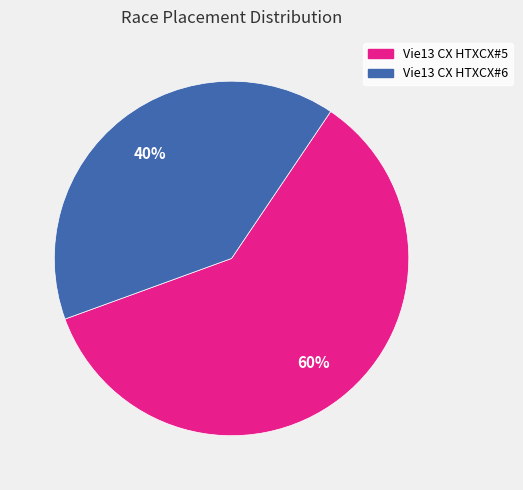

Is the sum of Vie13 CX HTXCX#6 and Vie13 CX HTXCX#5 greater than half?

Yes